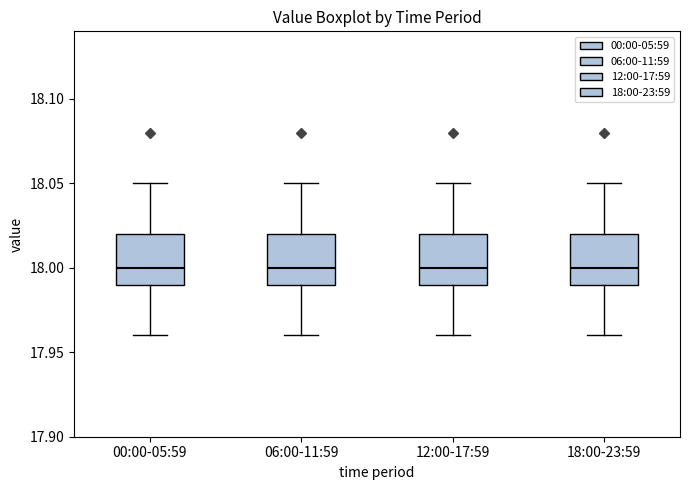

Where does the lower whisker of the box for 00:00-05:59 end on the y-axis? The values are not printed on the chart, so give them approximately, as read against the axis.

17.96